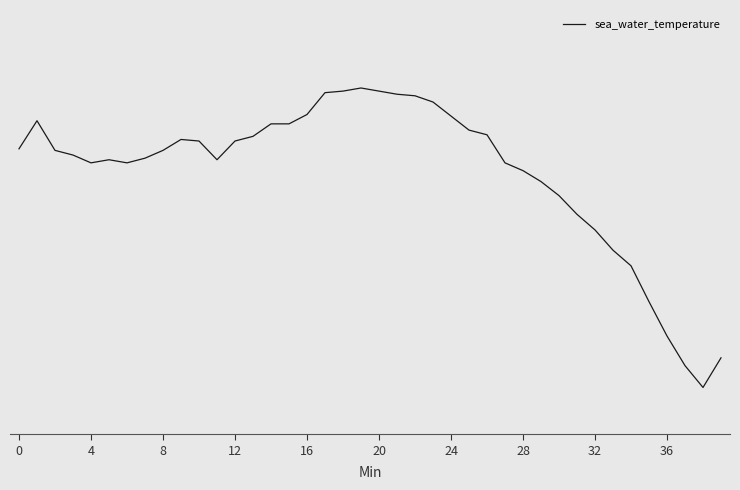

Does the chart have visible grid lines?

No